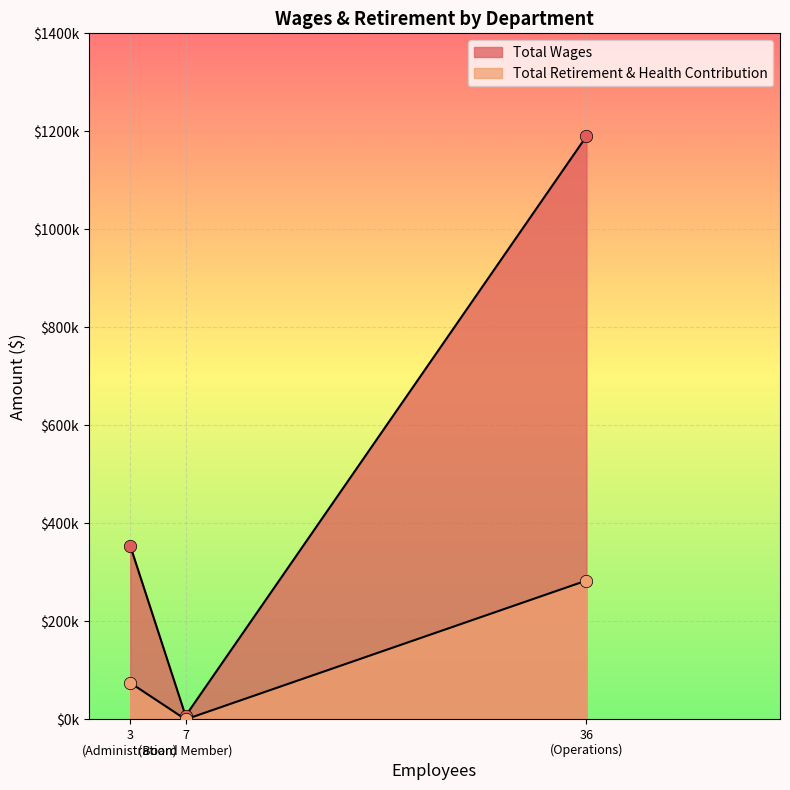

Which series has the largest total across all categories?

Total Wages